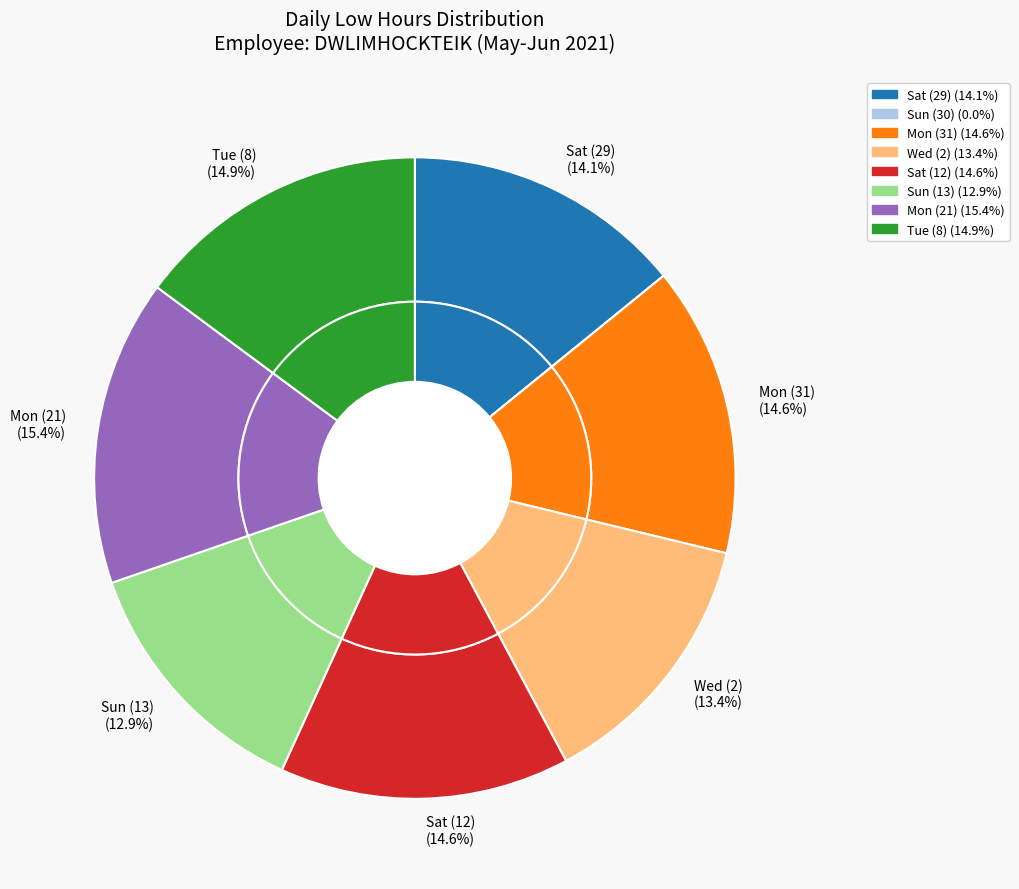

How many segments does this pie chart have?

8